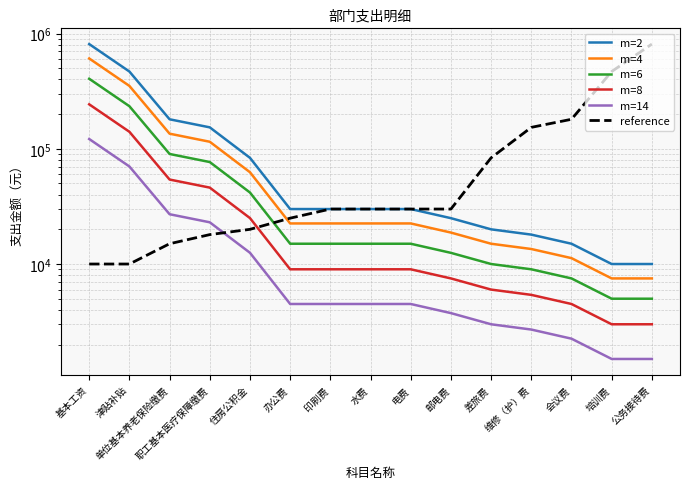

At which label does m=6 first exceed 15000?

基本工资